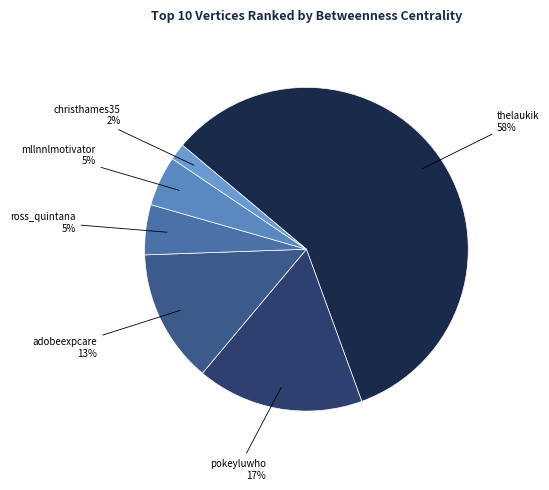

Which slice is the largest?

thelaukik